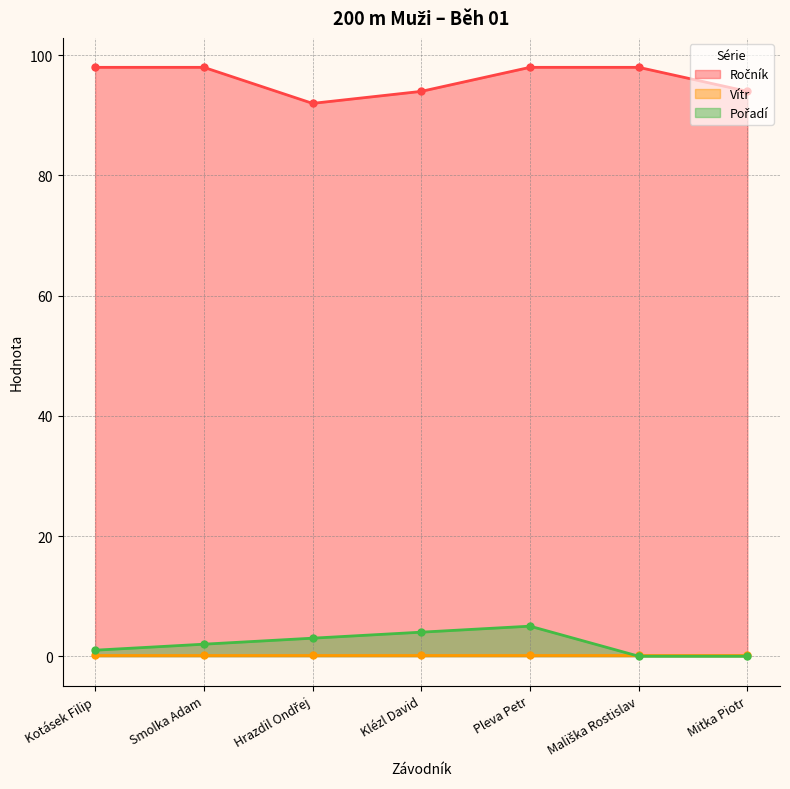

At which label does Ročník reach its minimum?

Hrazdil Ondřej